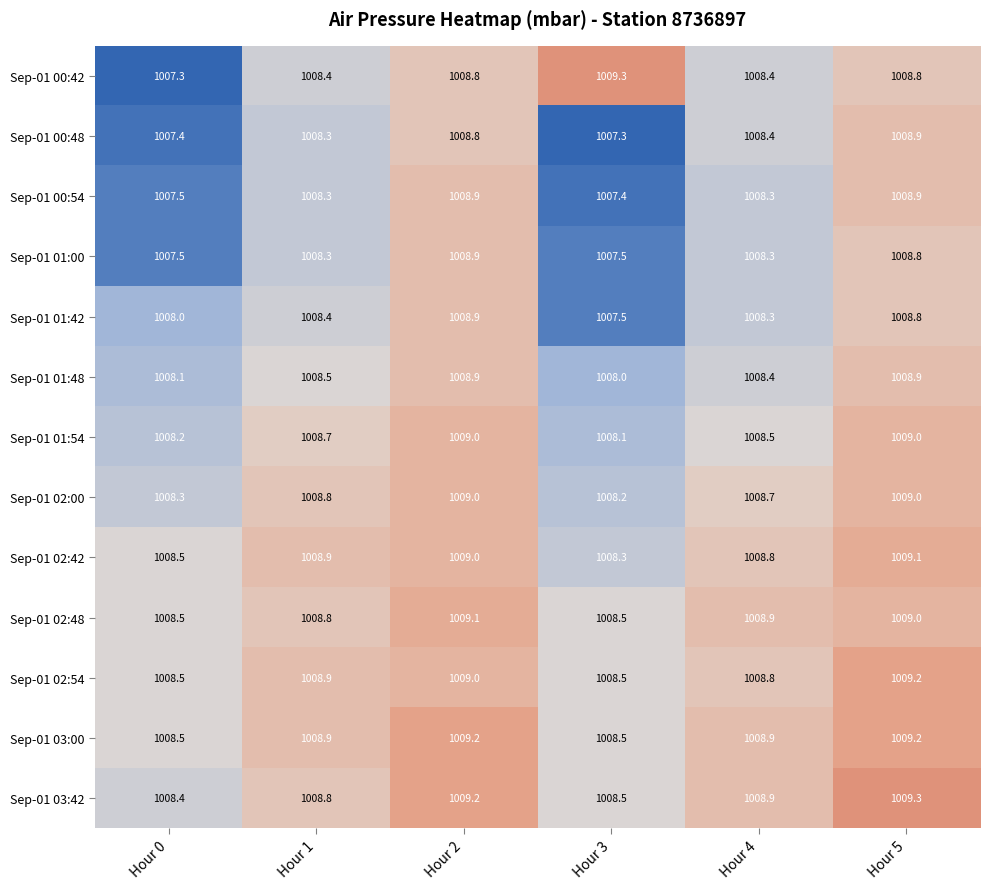

Which series has the widest spread of values?

Sep-01 00:42